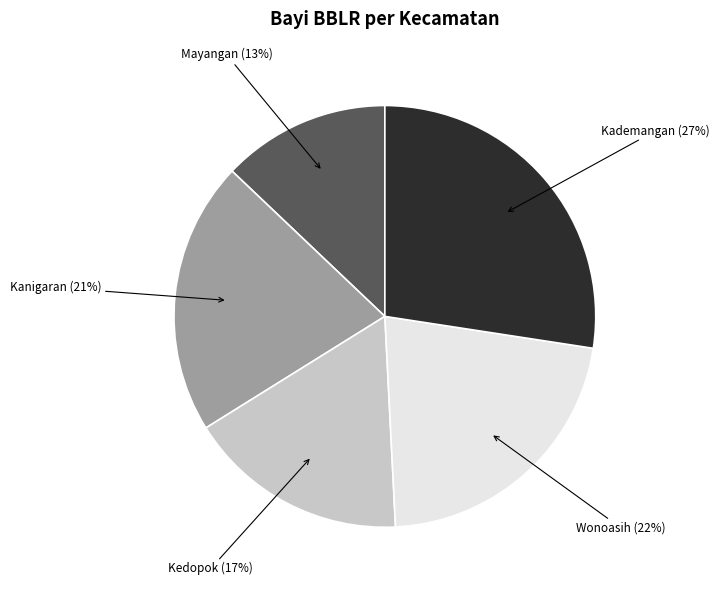

To the nearest percent, what is the average slice percentage?

20%